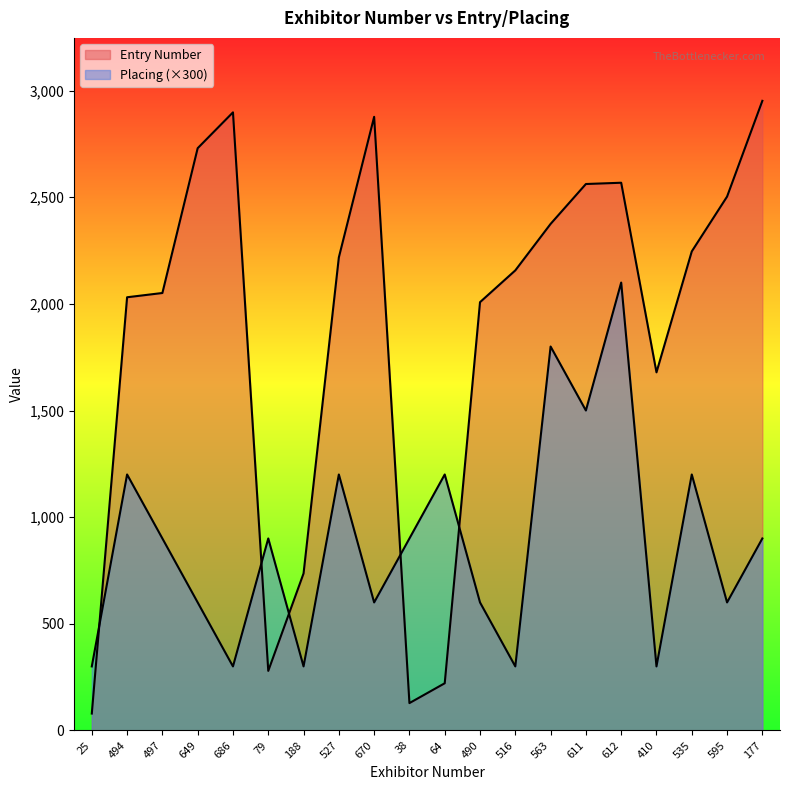

How many intersections are there between Entry Number and Placing?

5